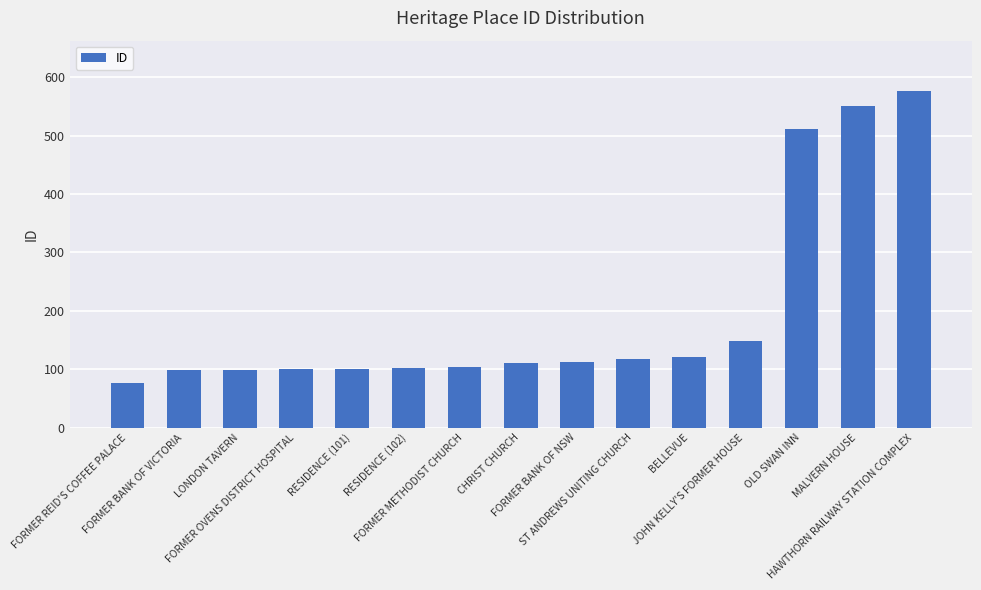

The value at LONDON TAVERN is 99. True or false?

True